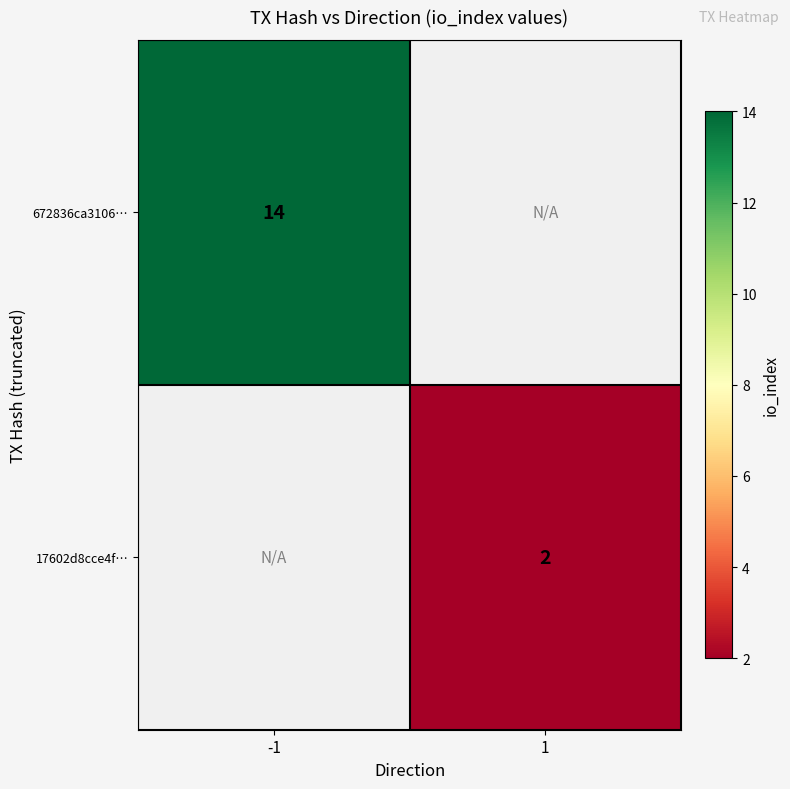

Is it true that 17602d8cce4f… equals 2 at 1?

True